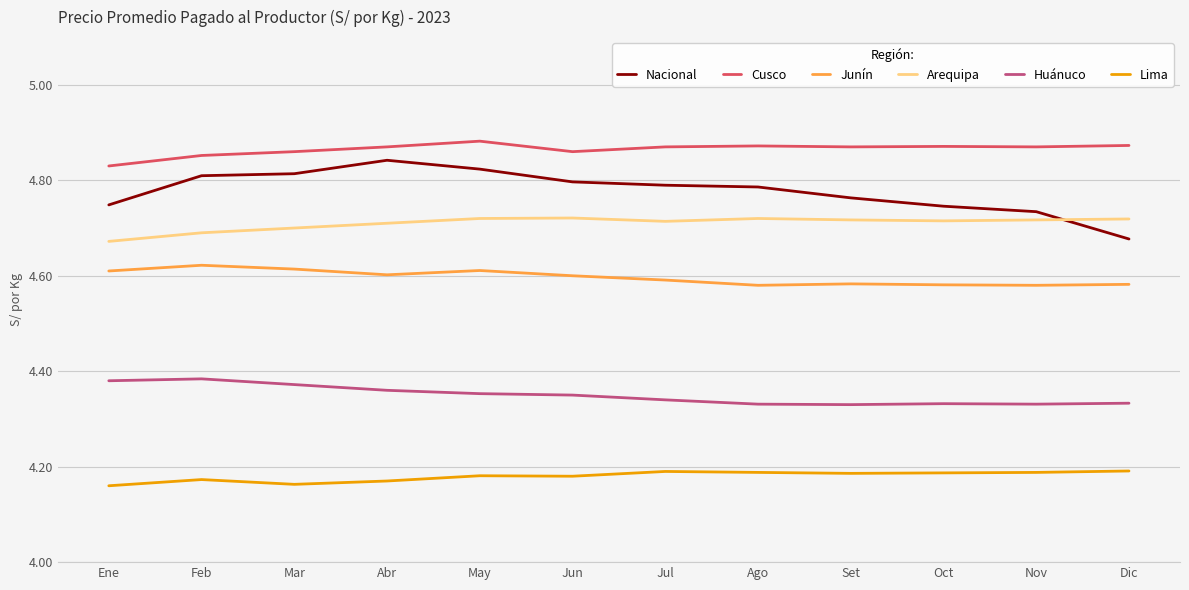

How many Cusco values are between 4 and 5?

12